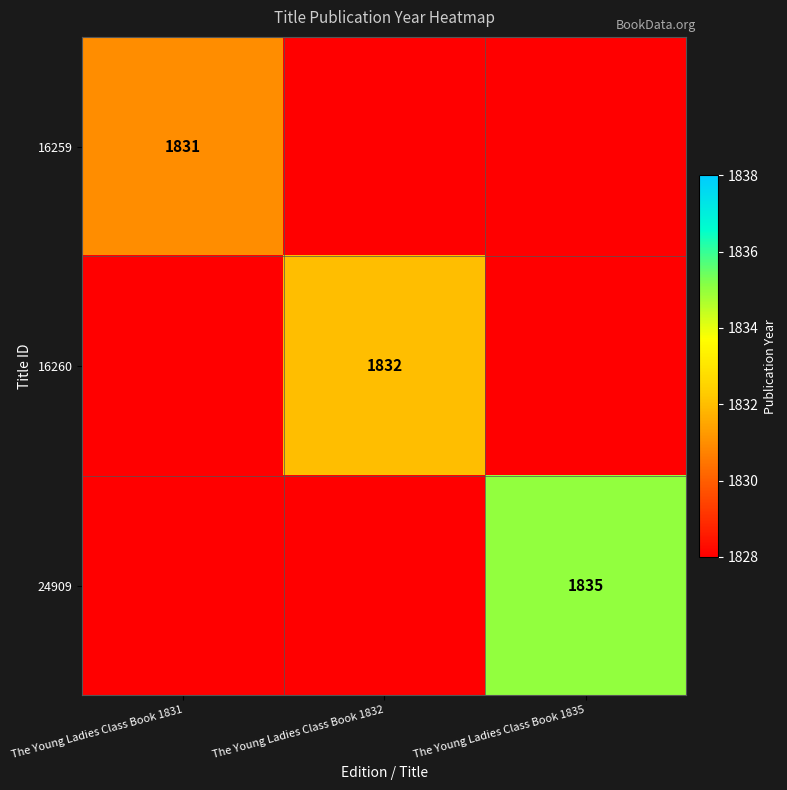

At which category is the sum across all series the highest?

The Young Ladies Class Book 1835